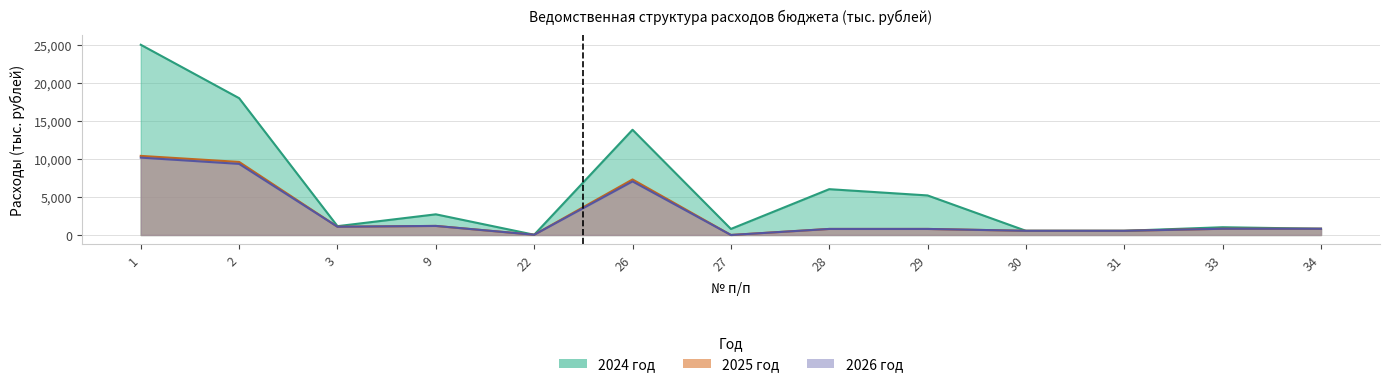

How many interior local peaks does the 2024 год series have?

4